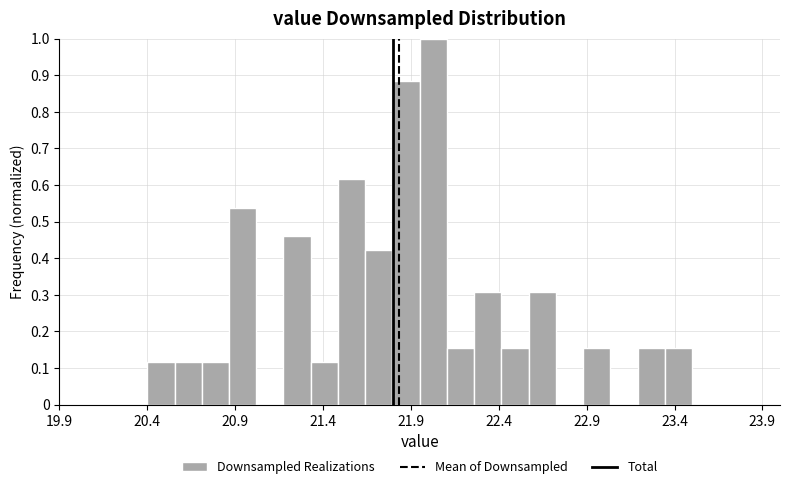

Around what value on the x-axis is the tallest bar? Give the approximate position of its centre, as read against the axis.

22.05